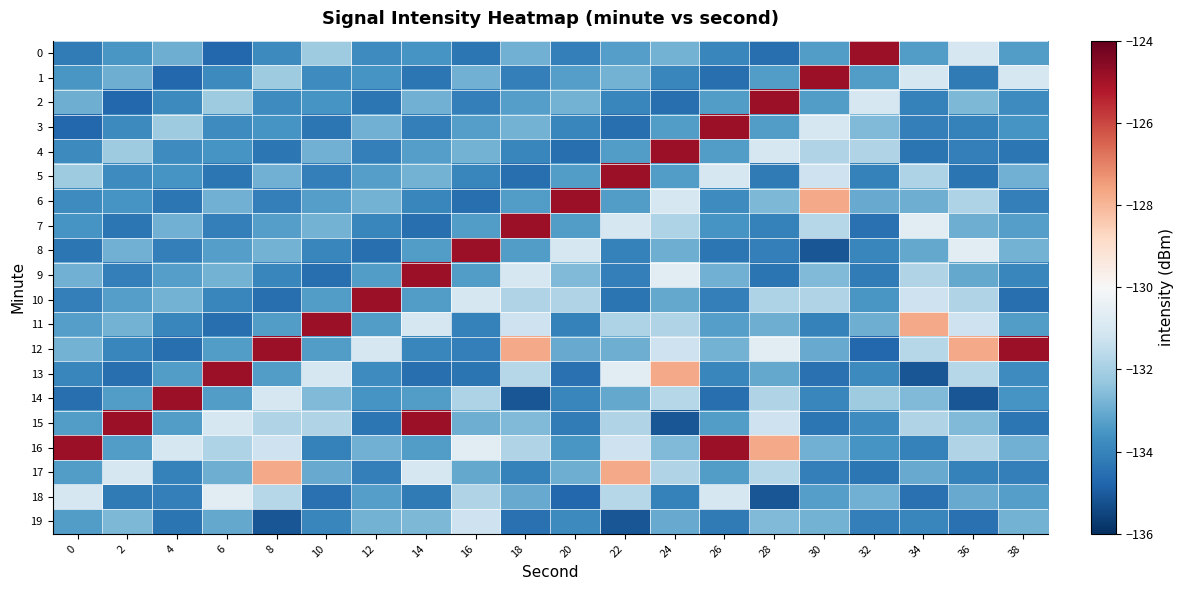

Between 14 and 22, which series saw the biggest shift?

9